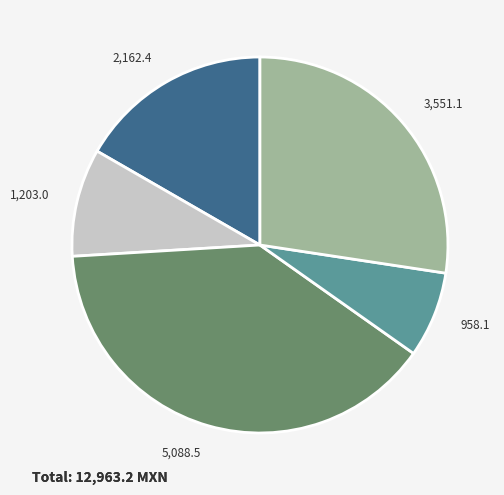

Is there any slice that represents more than half of the pie?

No